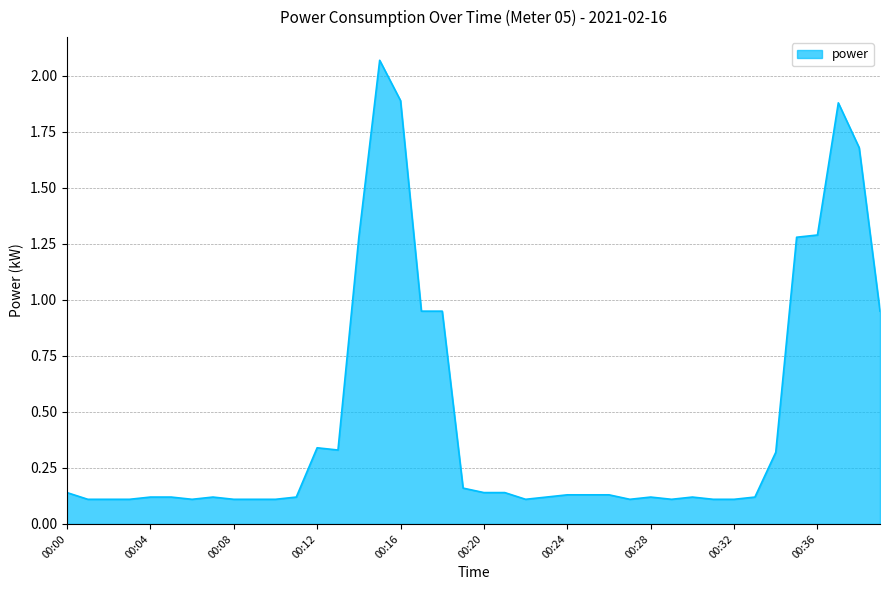

Where is the data nearest to the value 1?

00:17